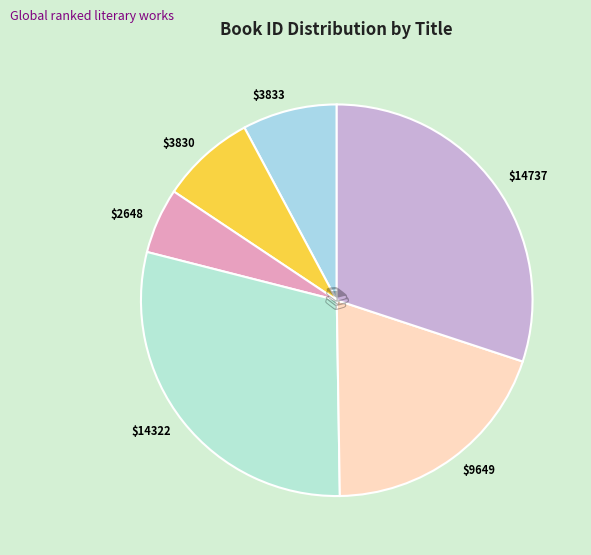

Which slice is the largest?

$14737